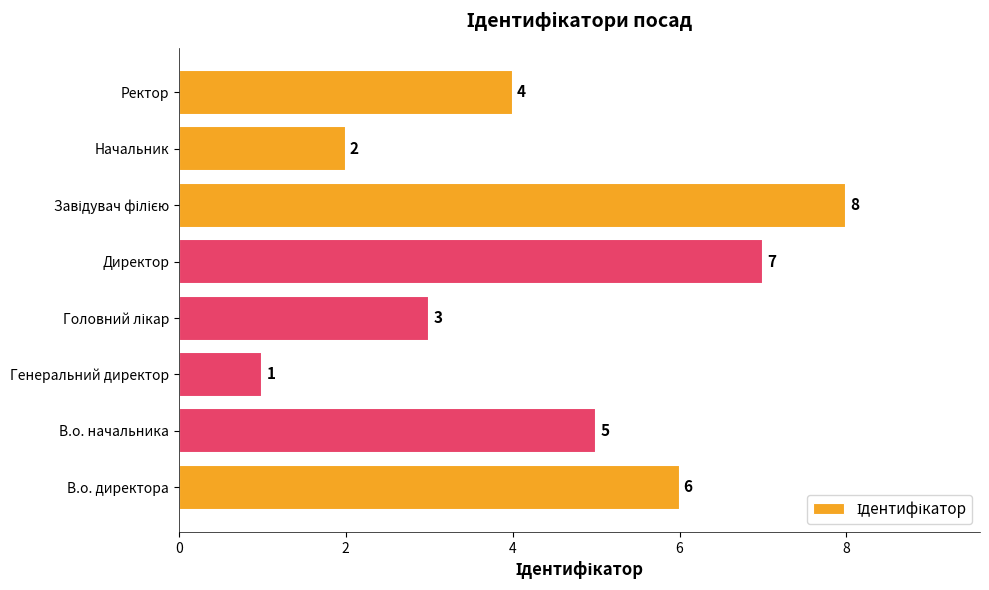

What is the greatest value displayed?

8